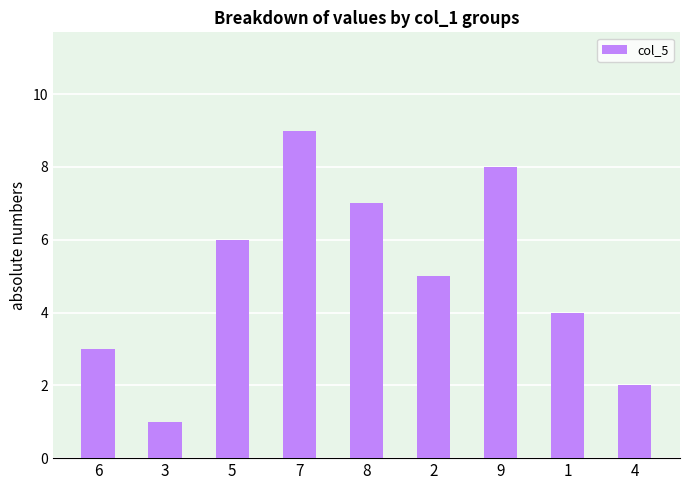

Which has a higher value, 7 or 5?

7